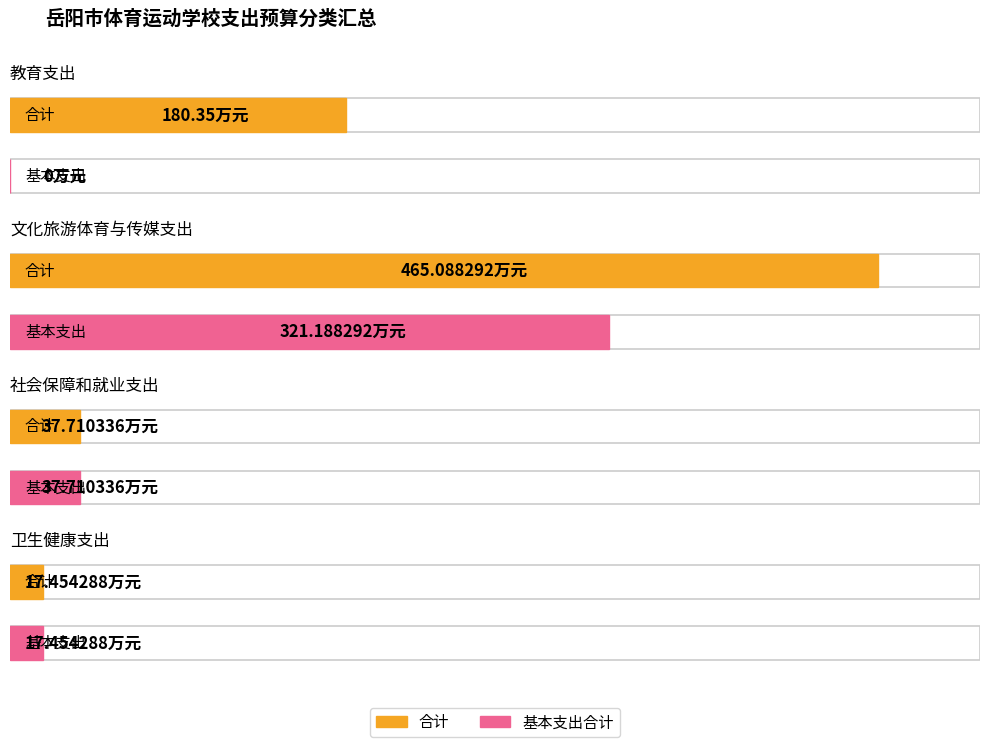

What is the value of the 基本支出合计 bar at the 2nd from the left?

321.2